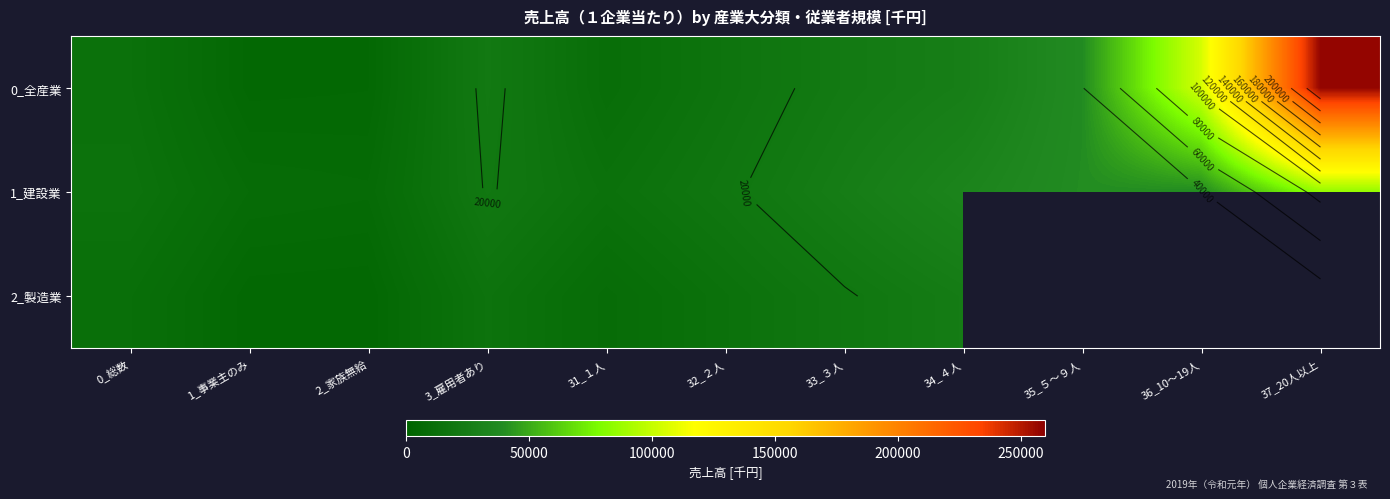

Which category has the highest value in the 2_製造業 series?

34_４人